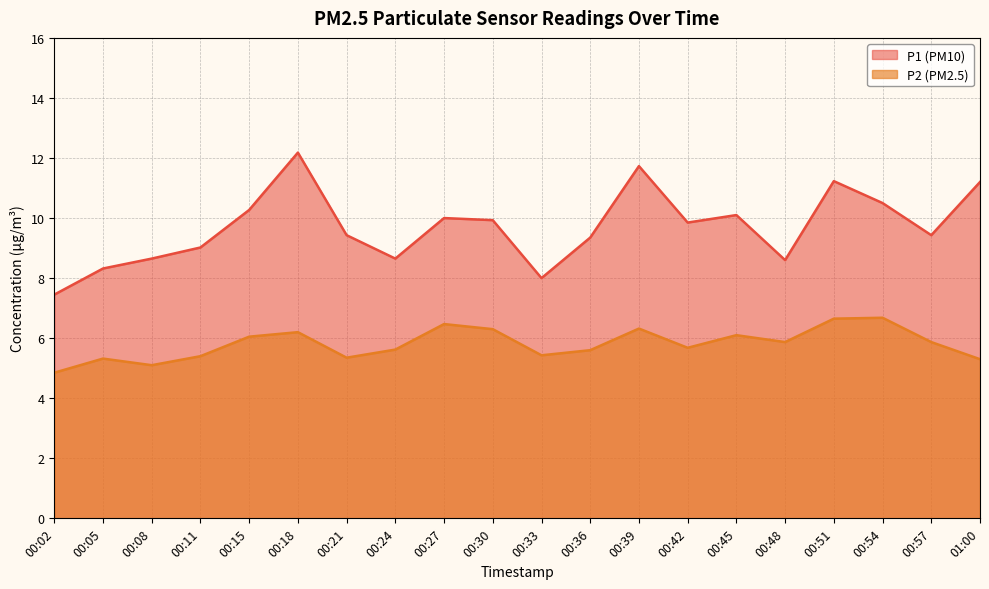

Which series has the largest total across all categories?

P1 (PM10)